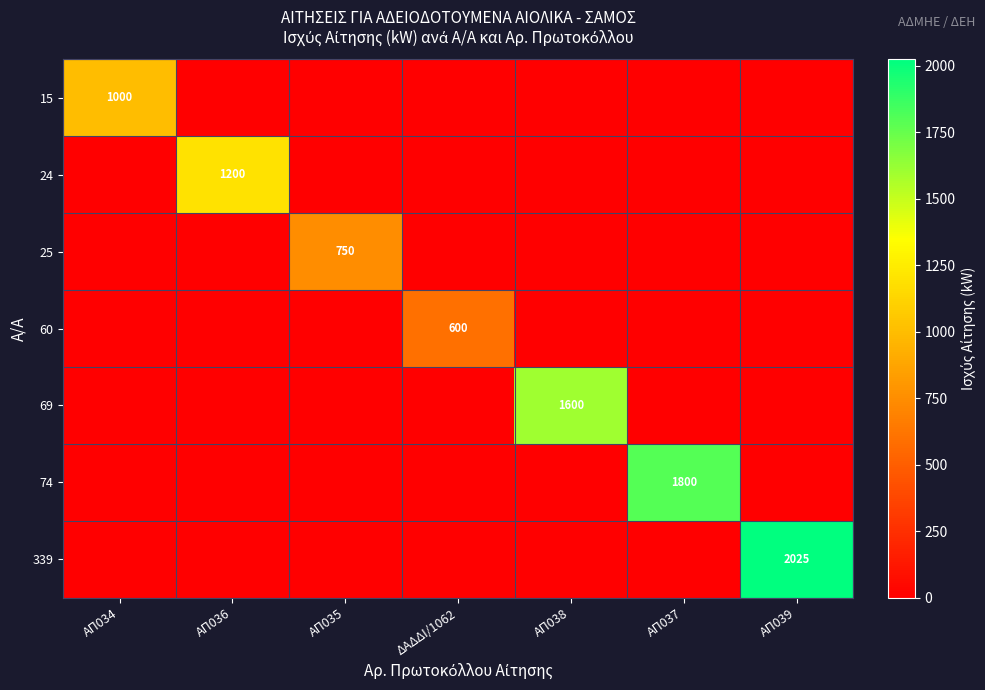

What is the spread (max minus min) of values at ΑΠ038?

1600